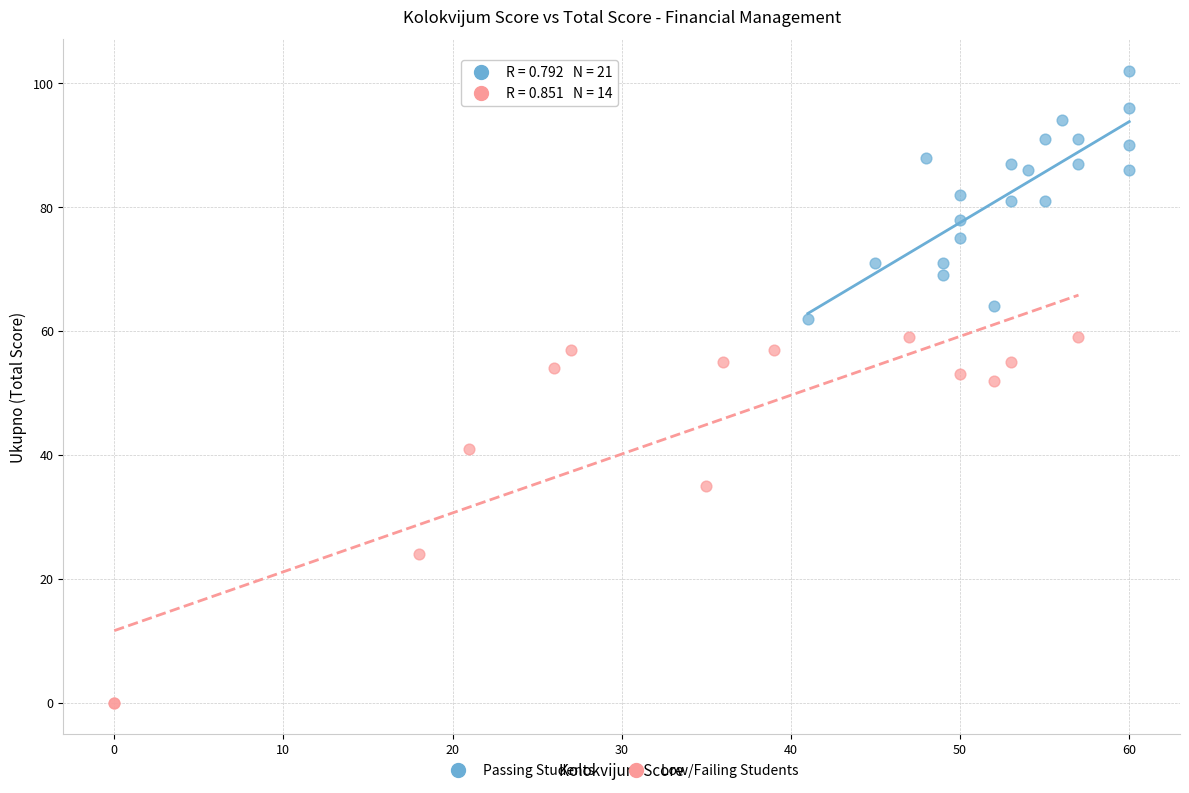

Which series reaches the maximum Y coordinate?

Passing Students